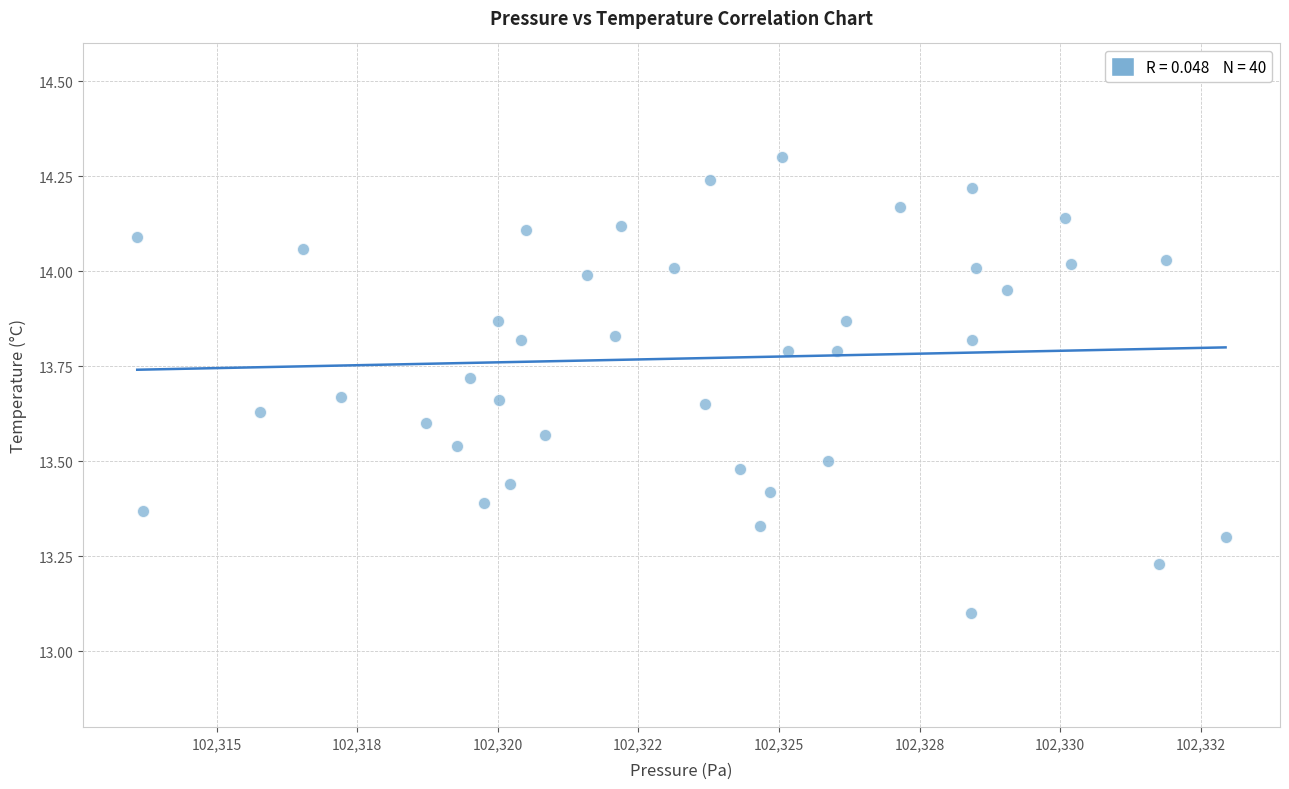

What Y value in the scatter plot is closest to 13?

13.1